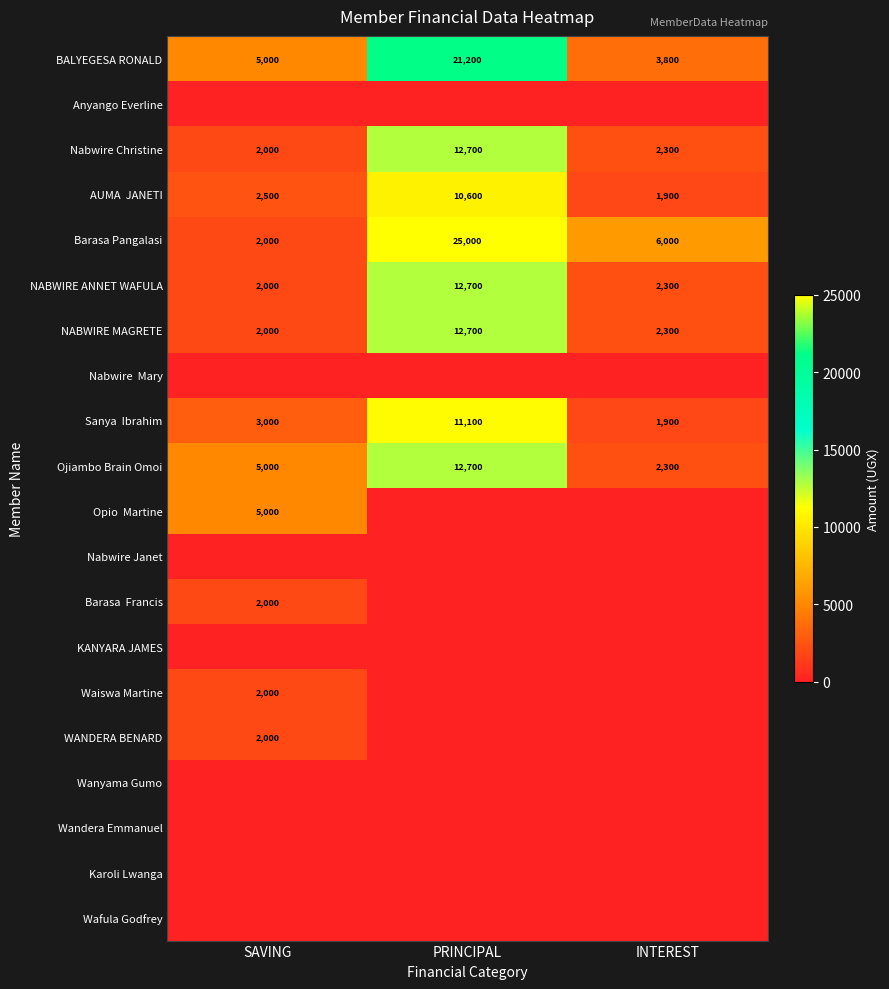

At how many categories does at least one series exceed 9224?

1